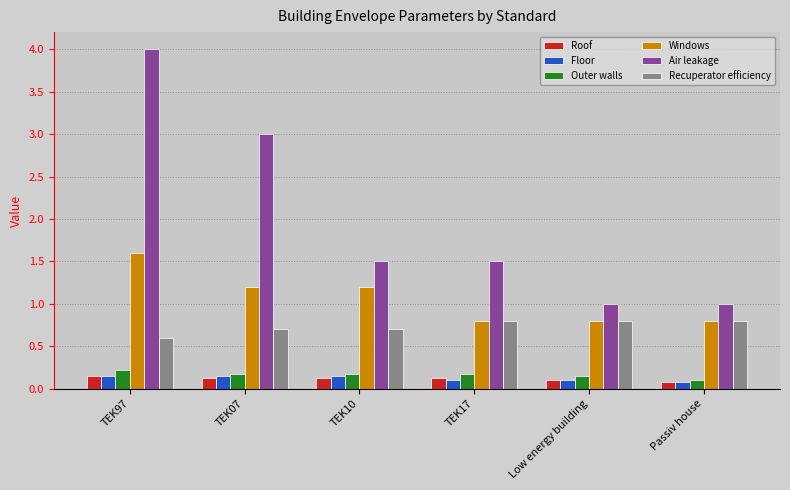

How many bars are there in each group?

6